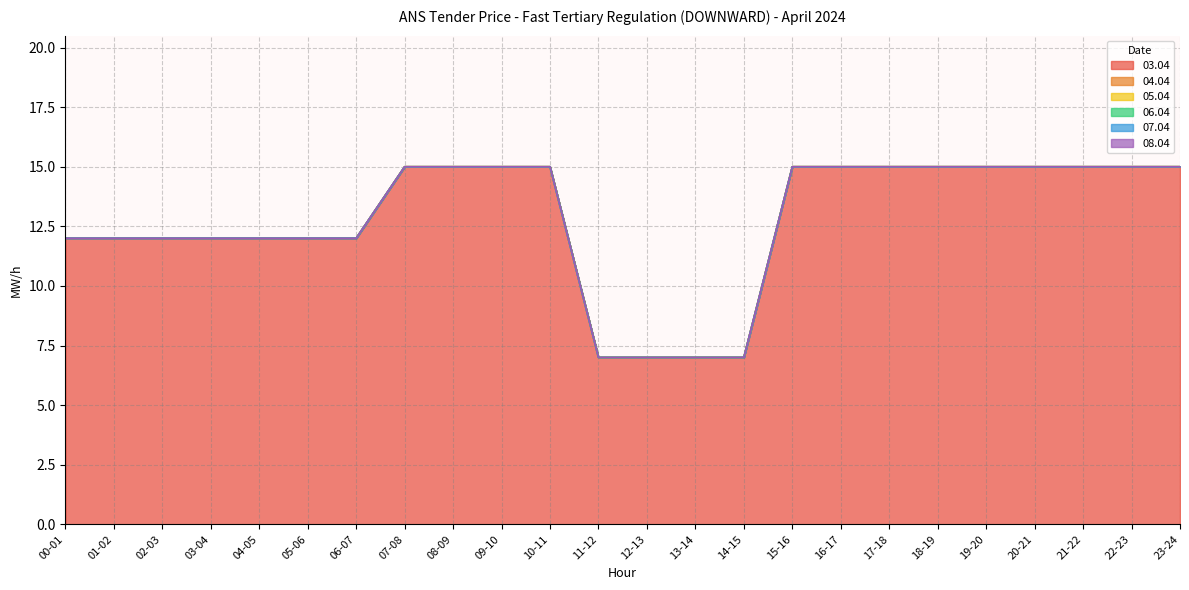

At which category is the sum across all series the highest?

07-08